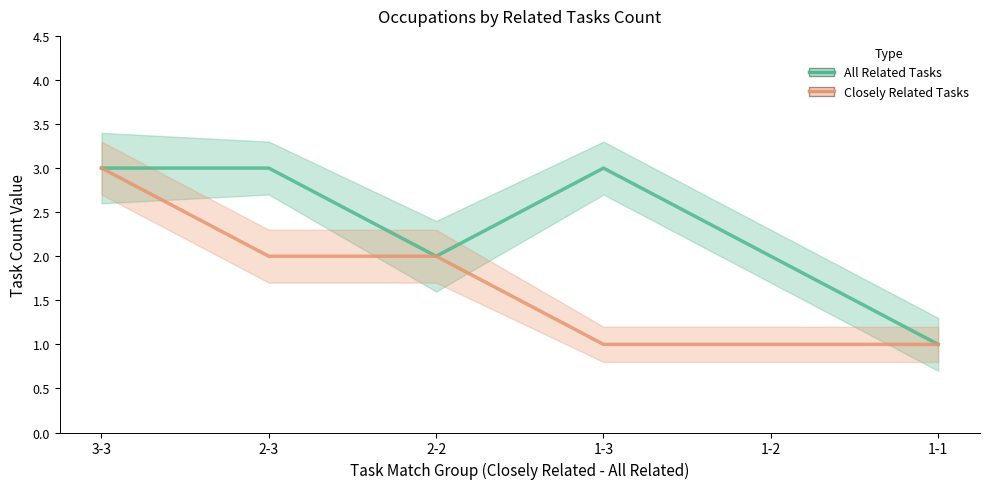

True or false: Closely Related Tasks and All Related Tasks intersect in this chart.

False